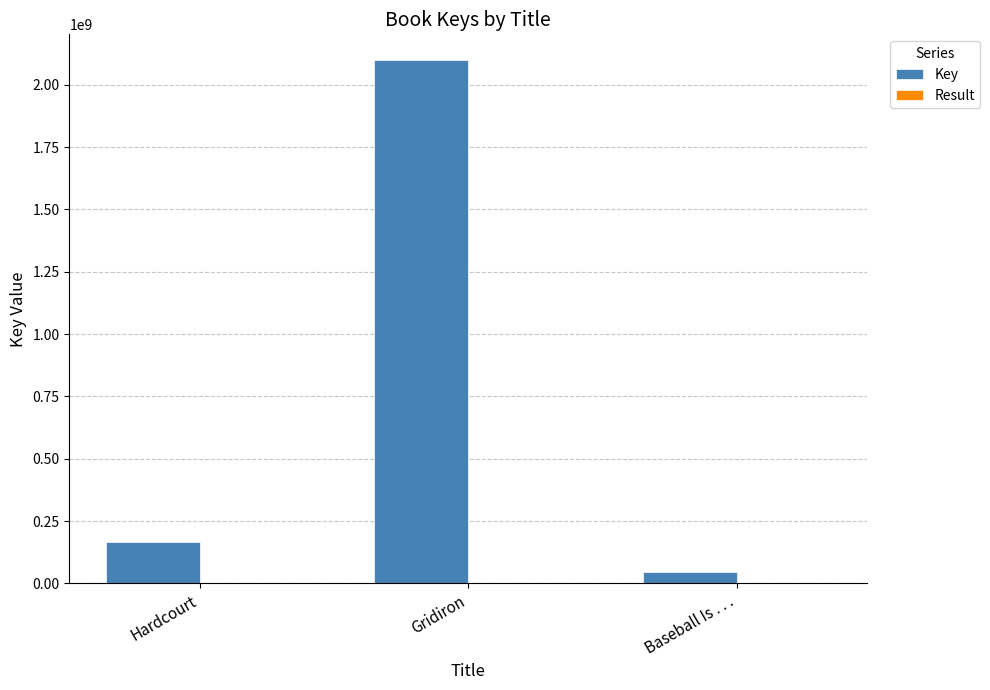

What is the total value across all series at Baseball Is . . .?

45484332